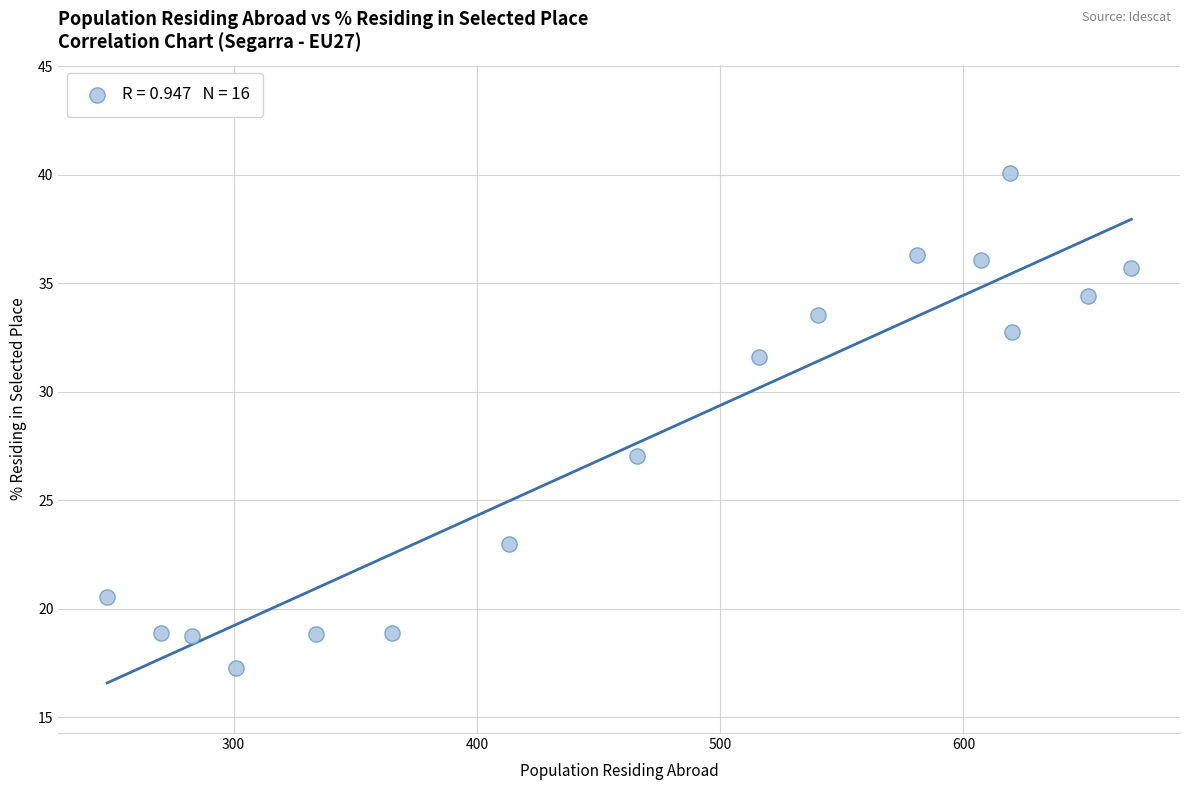

What Y value in the scatter plot is closest to 28?

27.0